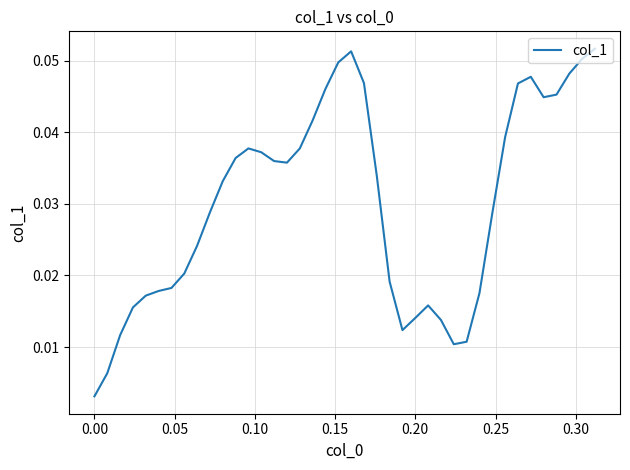

Does the chart display data point markers on the line(s)?

No